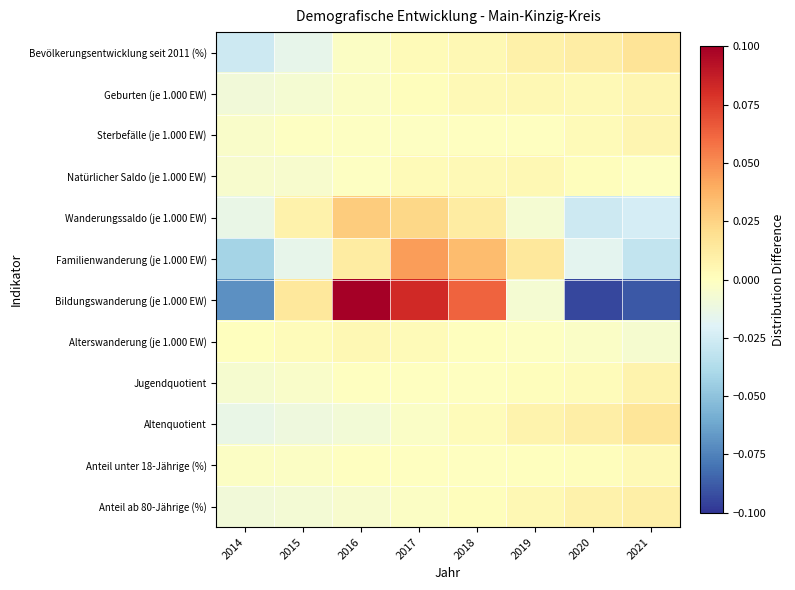

At how many categories does at least one series exceed 0?

8